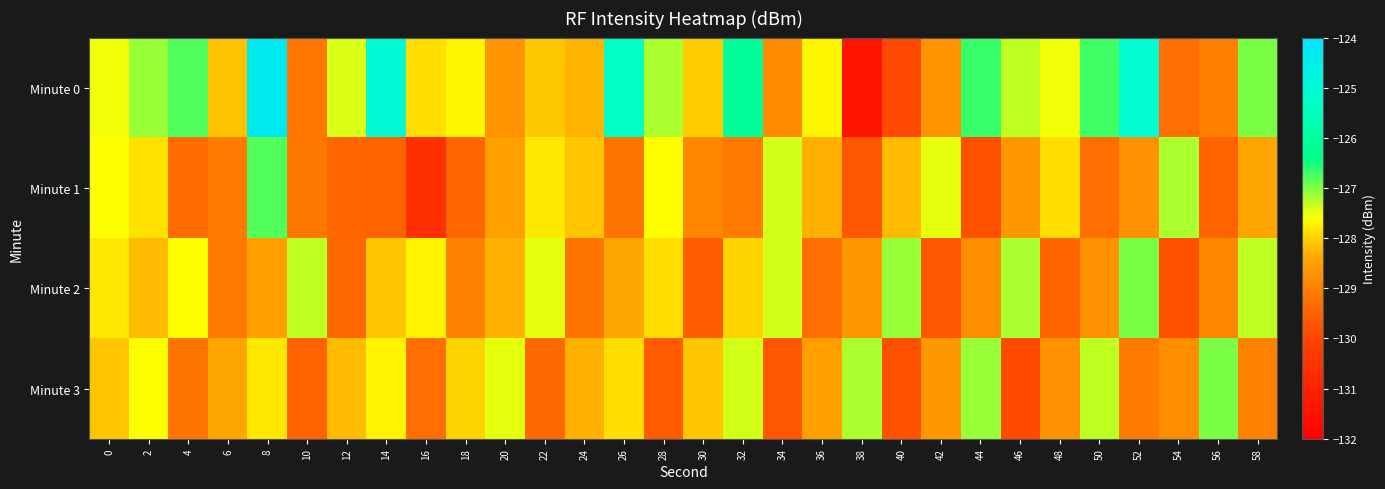

Which series has the largest range (max minus min)?

Minute 0